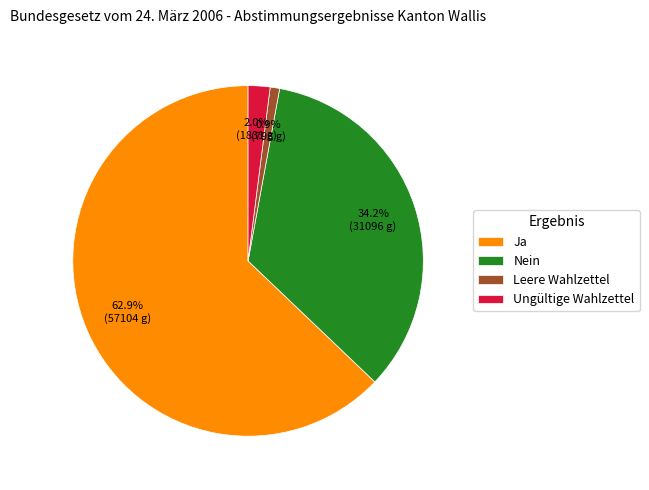

To the nearest percent, what is the difference between the Ungültige Wahlzettel and Nein slice percentages?

32%